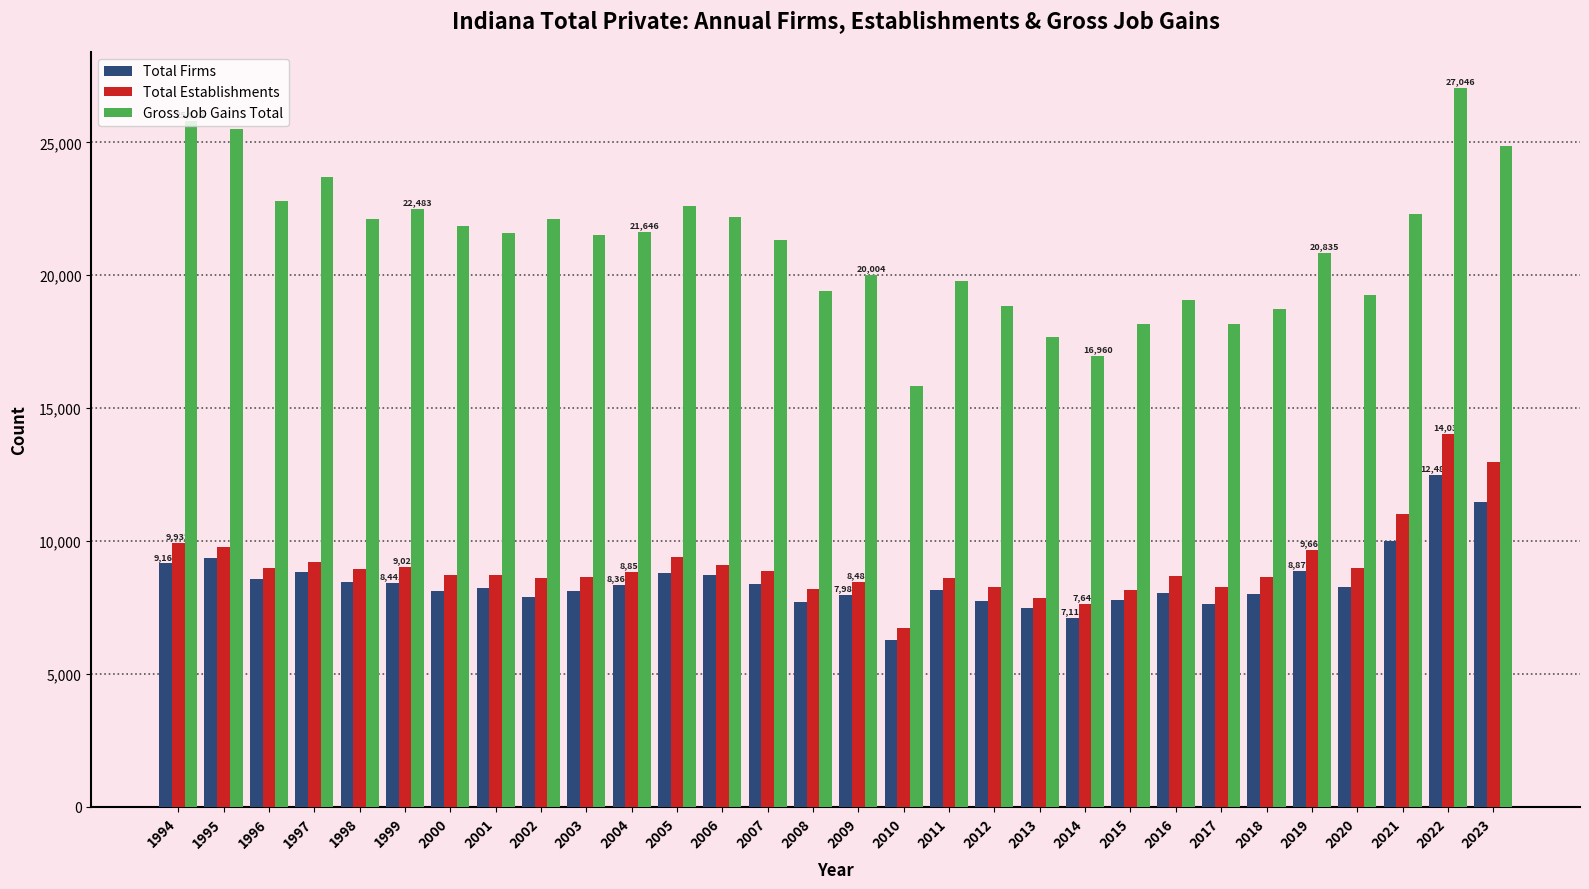

Is the value of Total Establishments at 2022 greater than the value of Total Firms at 2006?

Yes